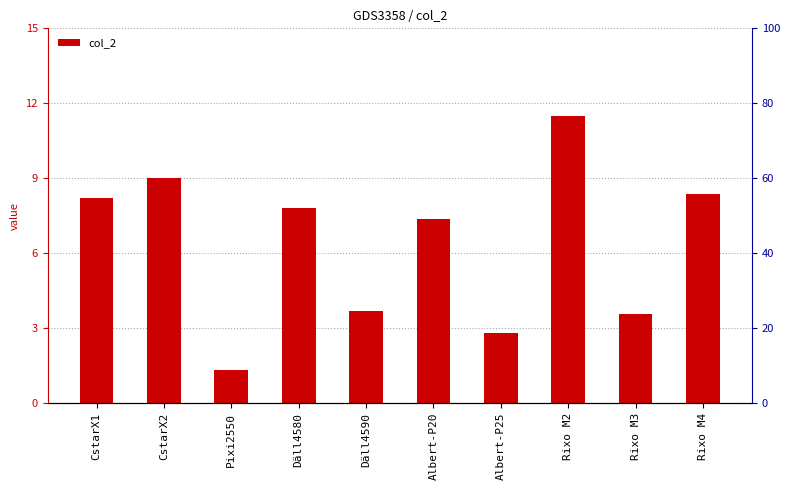

What is the sum of all values?

63.6